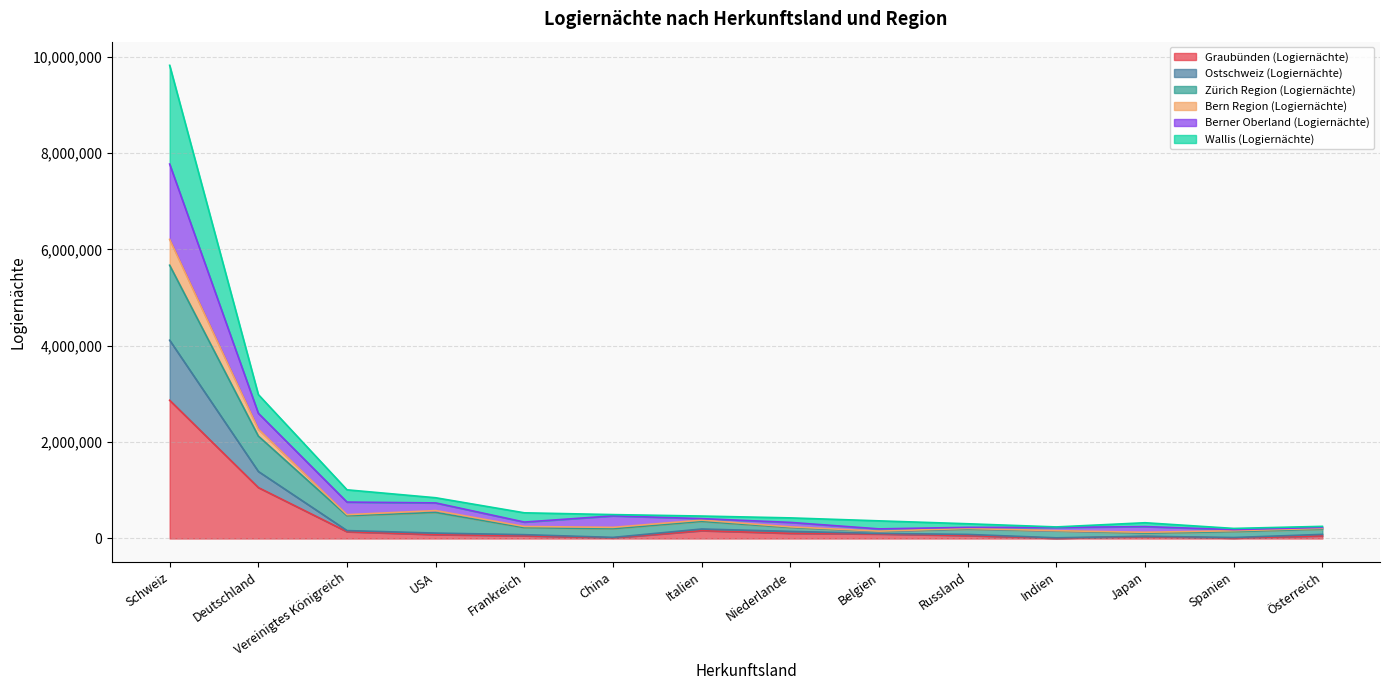

How many lines are shown in the chart?

6